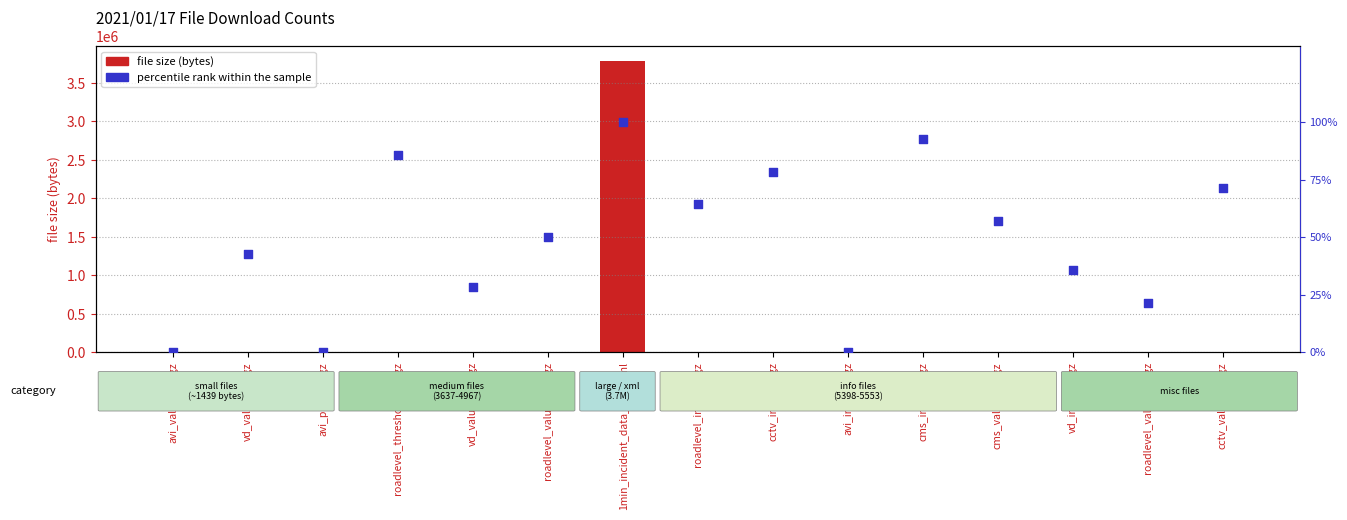

Which series contains the highest Y value?

file size (bytes)